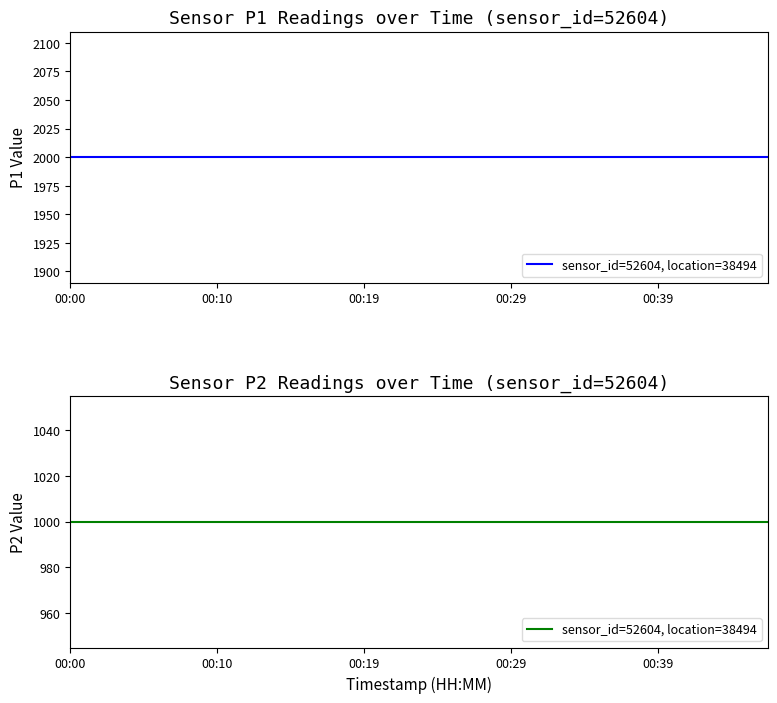

What is the maximum value shown in the chart?

1999.9